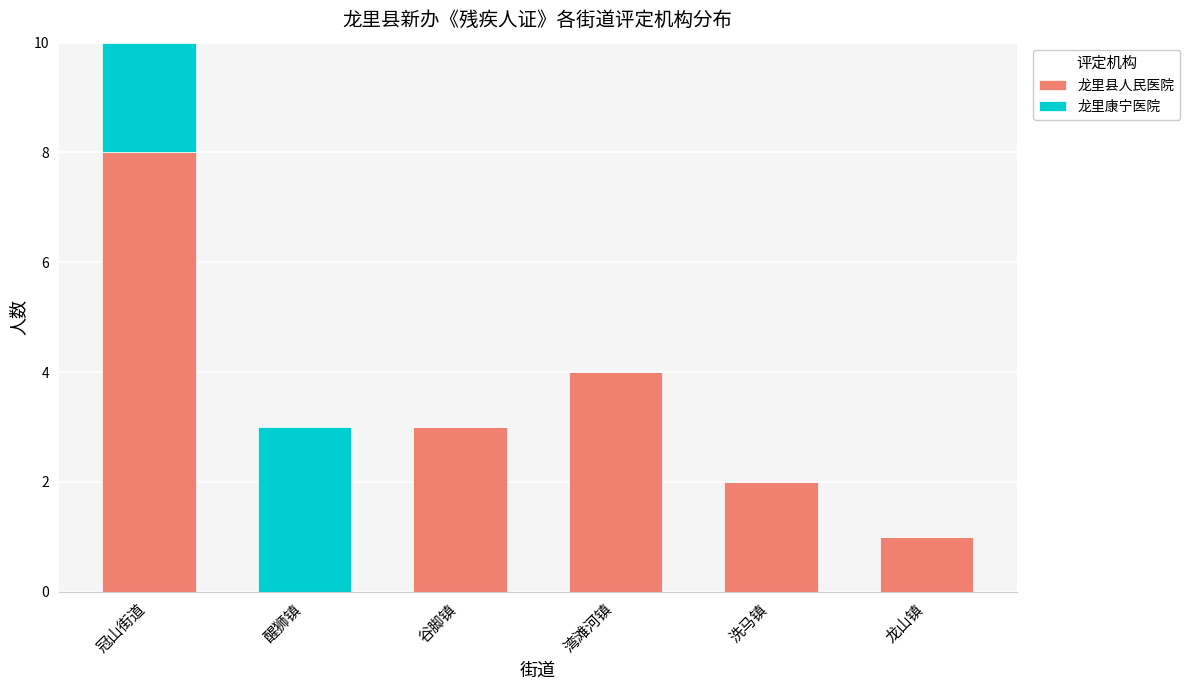

True or false: 龙里县人民医院 has a value of 3 at 湾滩河镇.

False